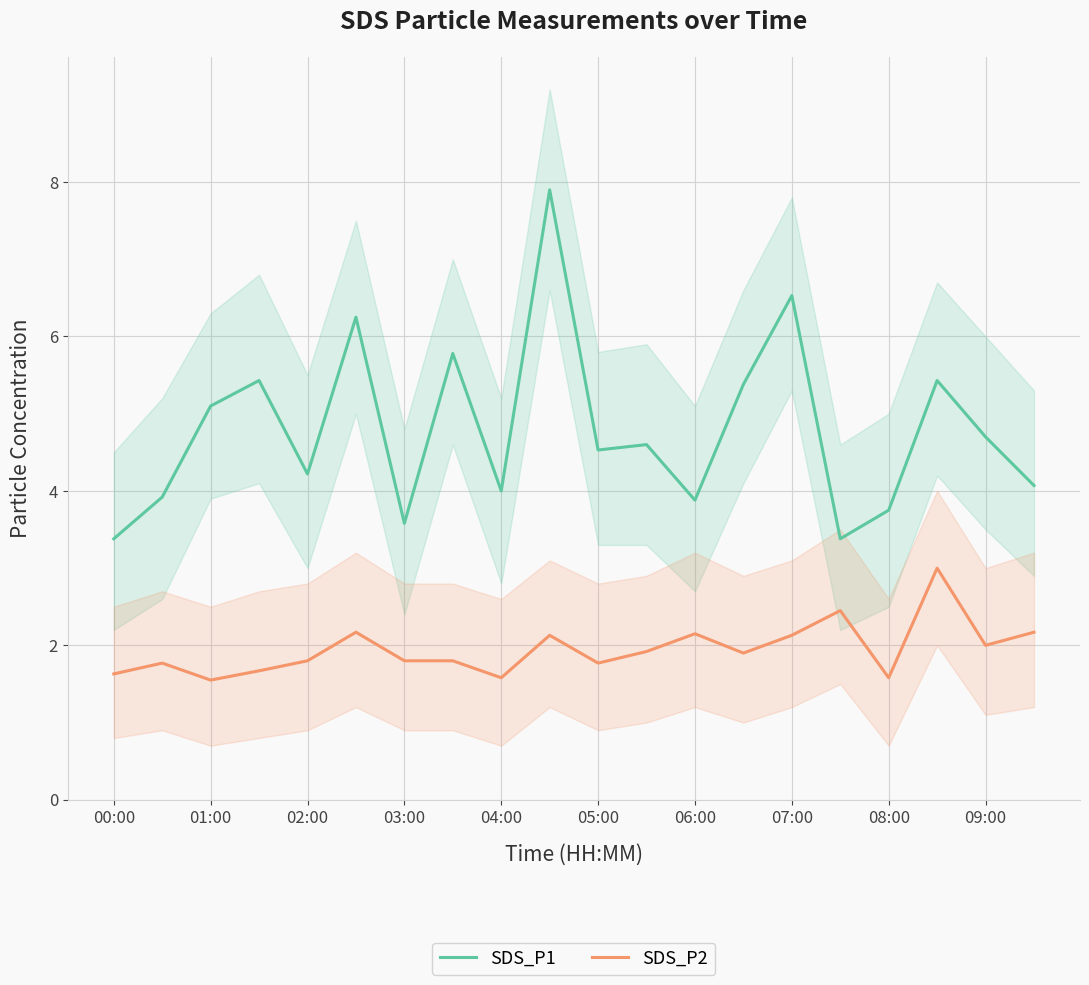

True or false: SDS_P2 has a value of 0.4 at 05:00.

False